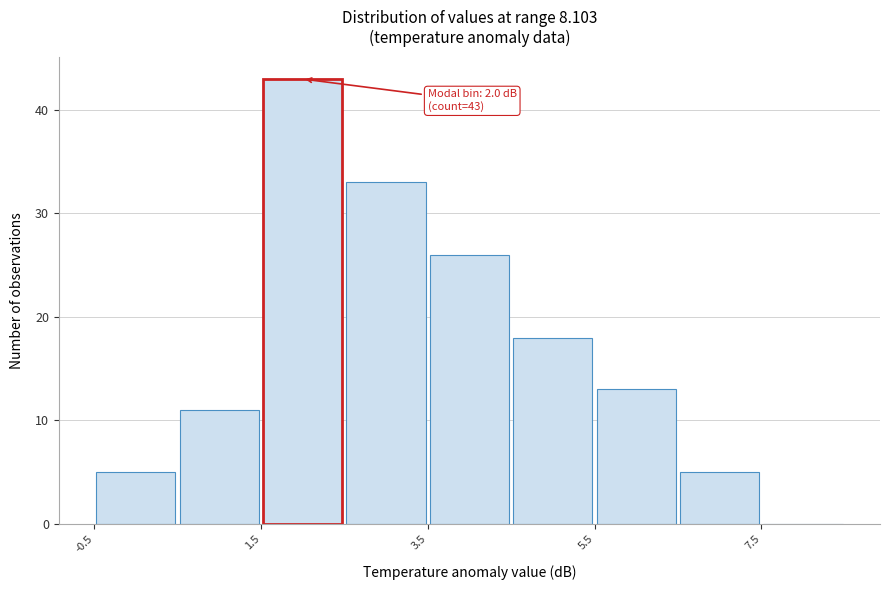

Over which range of the x-axis is the bar tallest?

1.5 to 2.5